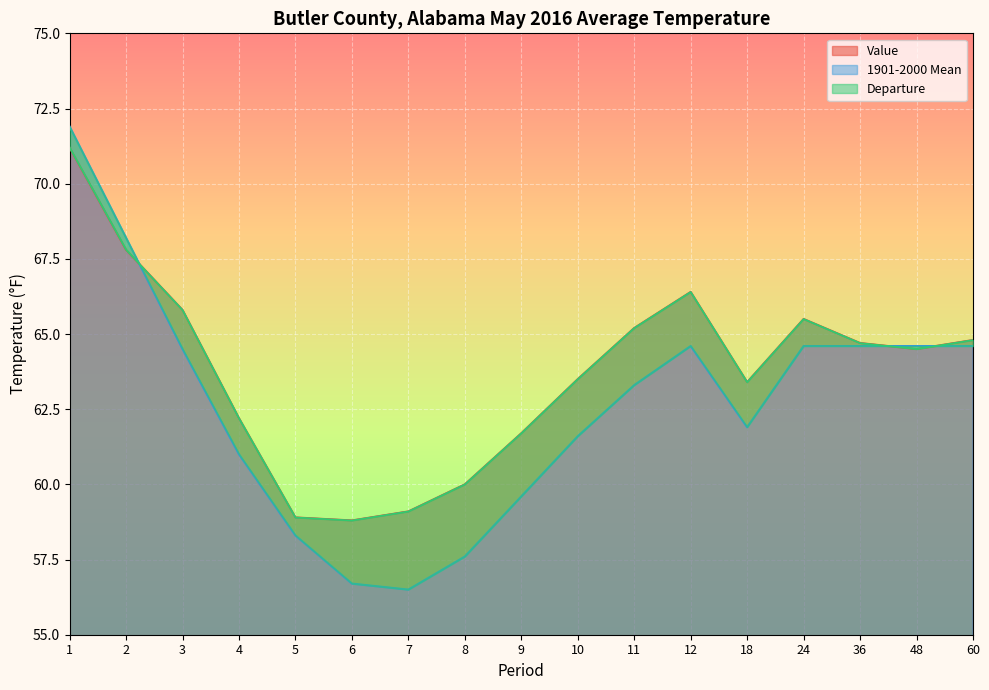

Reading left to right, transcribe all the data shown in this chart.

Value: 1=71.2	2=67.8	3=65.8	4=62.2	5=58.9	6=58.8	7=59.1	8=60.0	9=61.7	10=63.5	11=65.2	12=66.4	18=63.4	24=65.5	36=64.7	48=64.5	60=64.8
1901-2000 Mean: 1=71.9	2=68.2	3=64.5	4=61.0	5=58.3	6=56.7	7=56.5	8=57.6	9=59.6	10=61.6	11=63.3	12=64.6	18=61.9	24=64.6	36=64.6	48=64.6	60=64.6